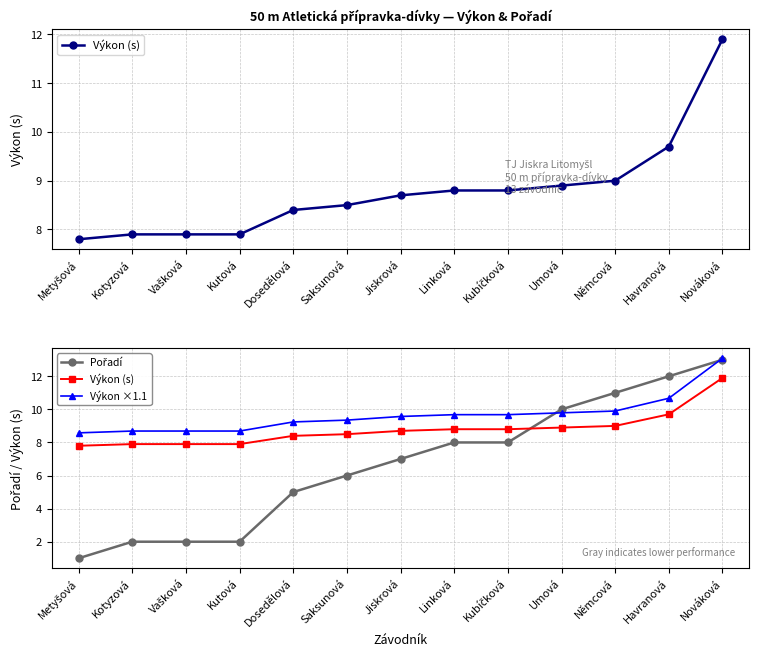

Reading left to right, transcribe all the data shown in this chart.

Výkon (s): Metyšová=7.8	Kotyzová=7.9	Vašková=7.9	Kutová=7.9	Dosedělová=8.4	Saksunová=8.5	Jiskrová=8.7	Linková=8.8	Kubíčková=8.8	Umová=8.9	Němcová=9.0	Havranová=9.7	Nováková=11.9
Pořadí: Metyšová=1.0	Kotyzová=2.0	Vašková=2.0	Kutová=2.0	Dosedělová=5.0	Saksunová=6.0	Jiskrová=7.0	Linková=8.0	Kubíčková=8.0	Umová=10.0	Němcová=11.0	Havranová=12.0	Nováková=13.0
Výkon ×1.1: Metyšová=8.6	Kotyzová=8.7	Vašková=8.7	Kutová=8.7	Dosedělová=9.2	Saksunová=9.4	Jiskrová=9.6	Linková=9.7	Kubíčková=9.7	Umová=9.8	Němcová=9.9	Havranová=10.7	Nováková=13.1